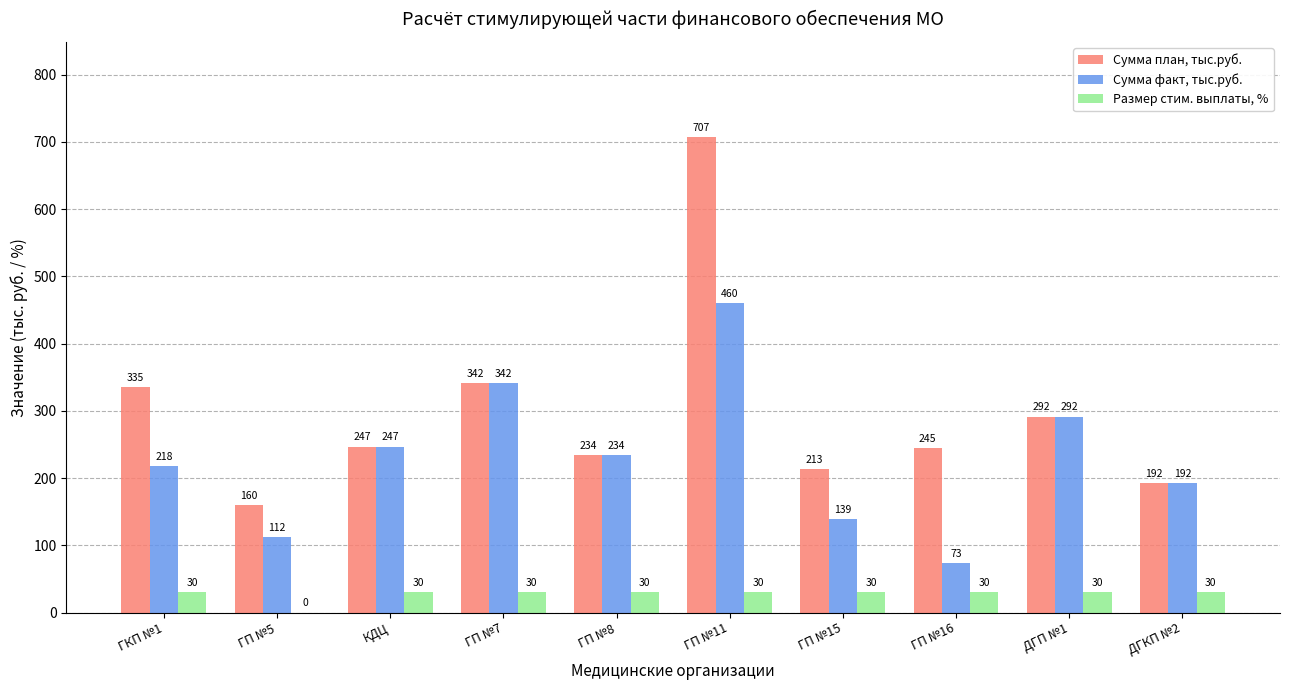

The Размер стим. выплаты, % series shows 30.0 at ГП №8. True or false?

True